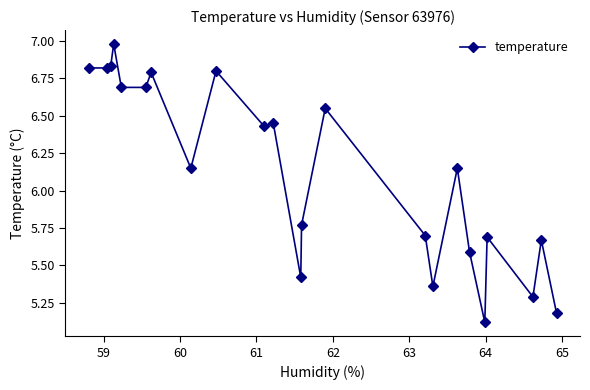

True or false: there are more than 1 points higher than both neighbors.

True